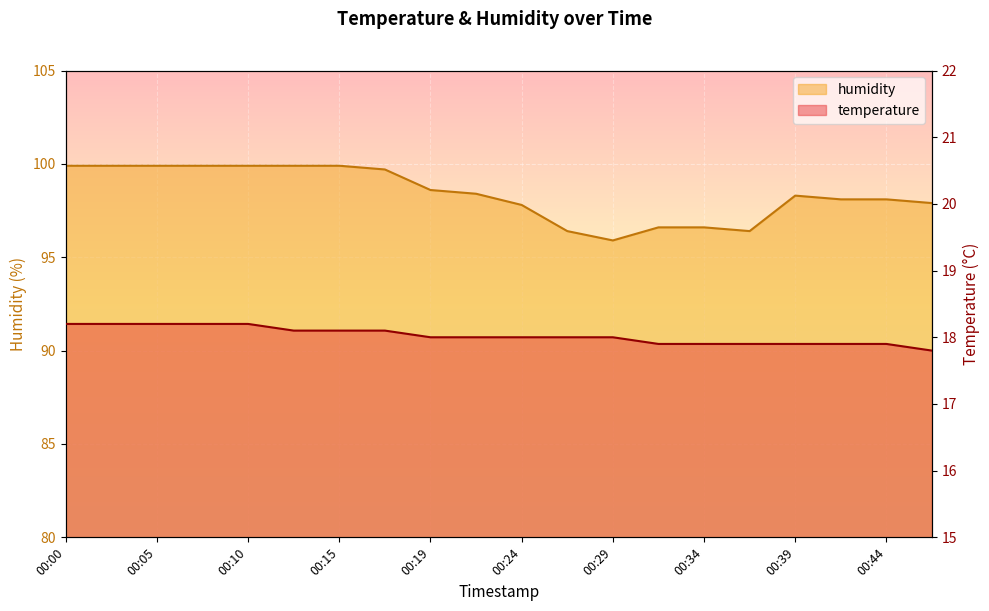

What is the sum of the humidity values at 00:00 and 00:12?

199.8